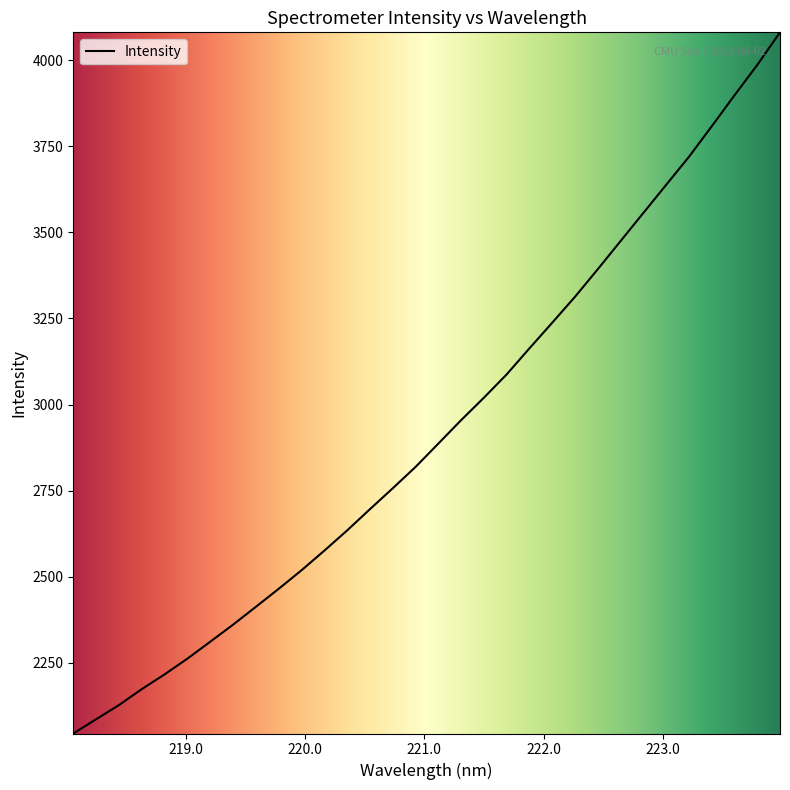

What is the minimum value shown in the chart?

2044.9